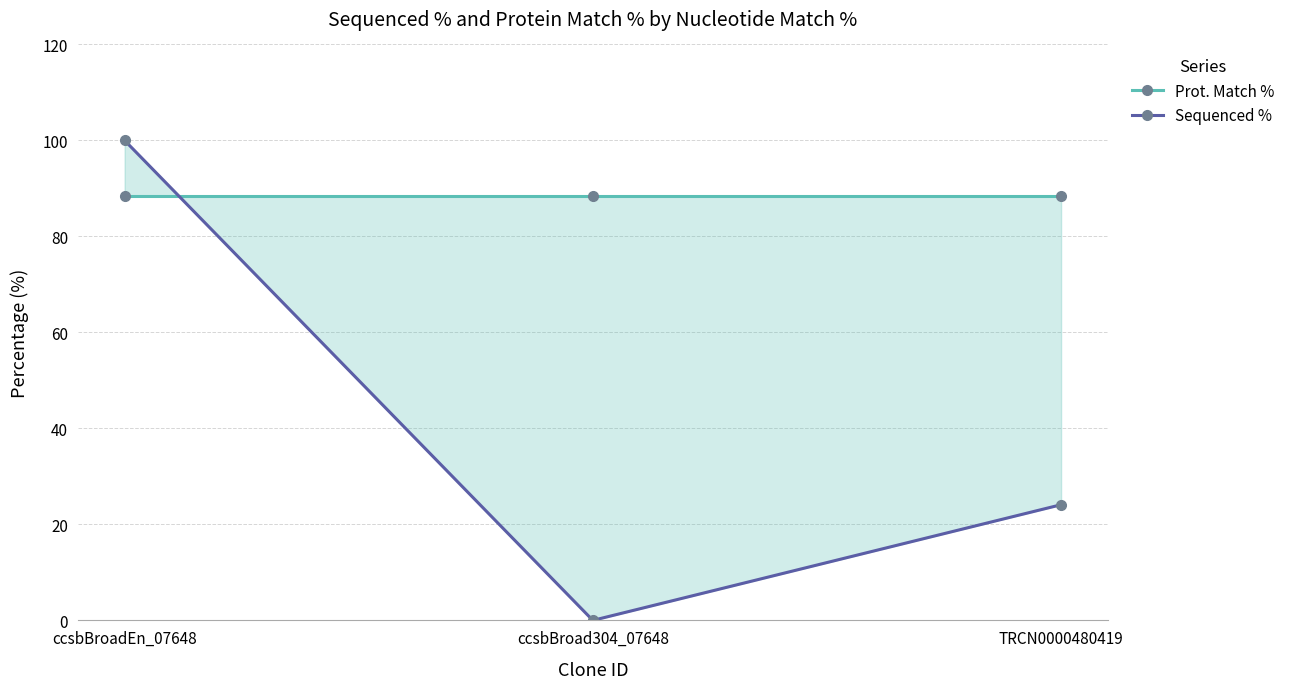

How many Sequenced % values are between 0 and 100?

3